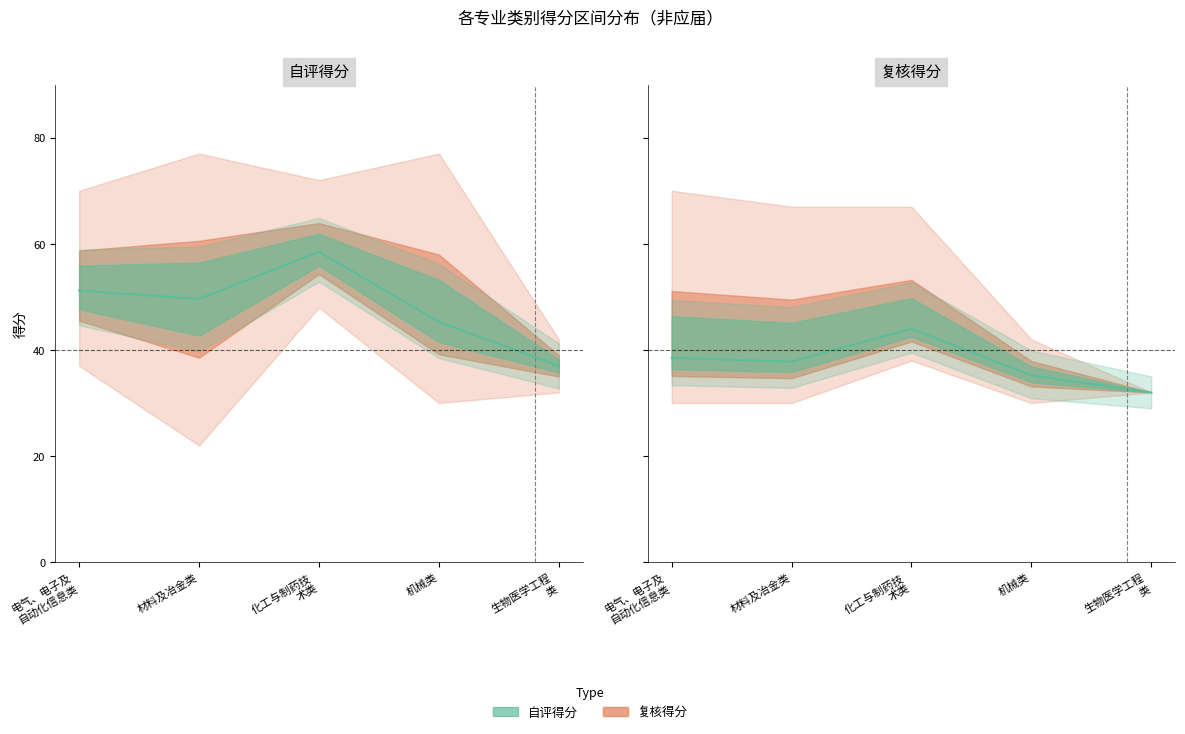

Is it true that 自评得分_mean equals 16.8 at 材料及冶金类?

False